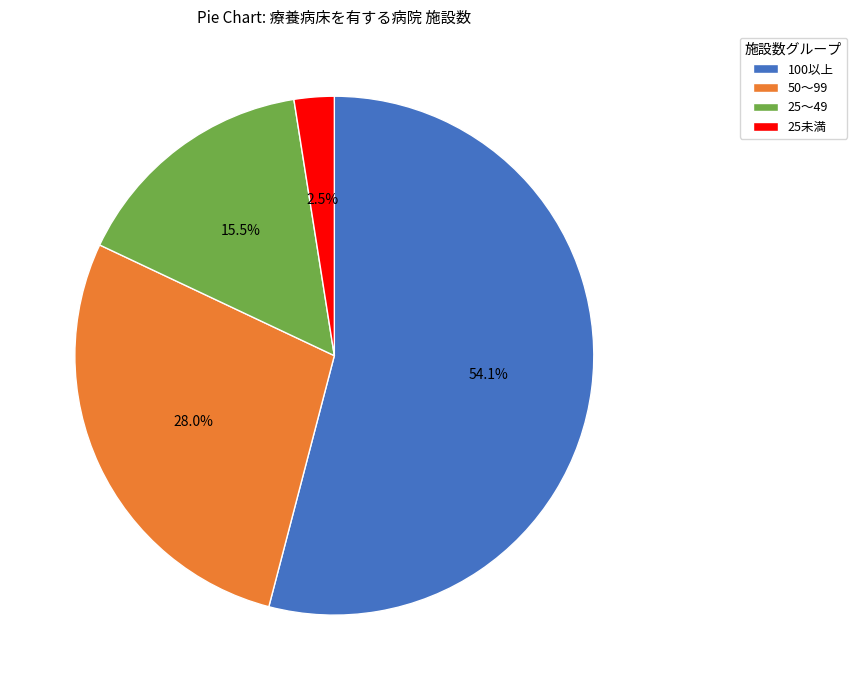

What is the largest slice in the pie chart?

100以上